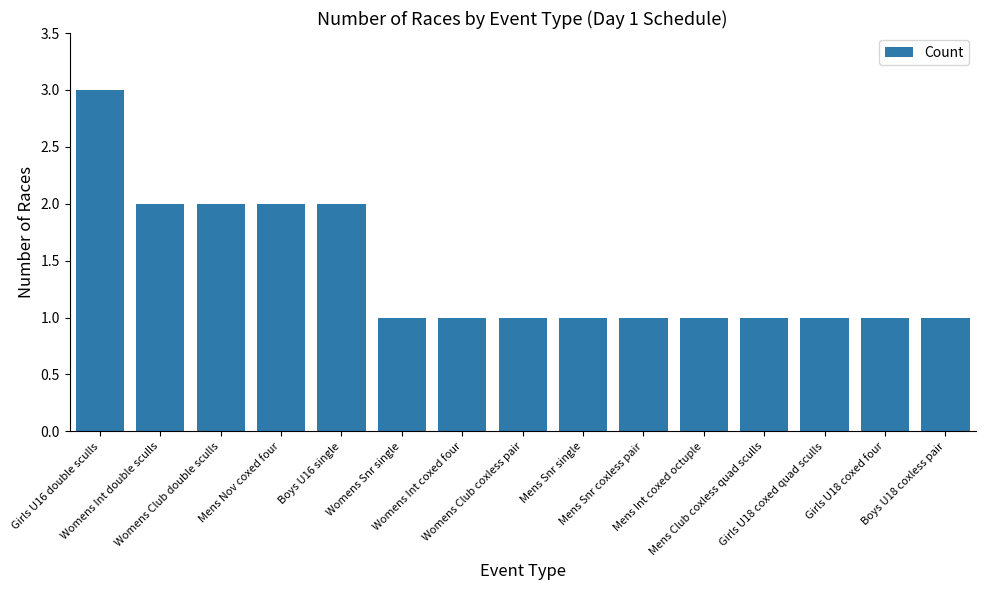

What position from the right is Girls U18 coxed quad sculls?

3